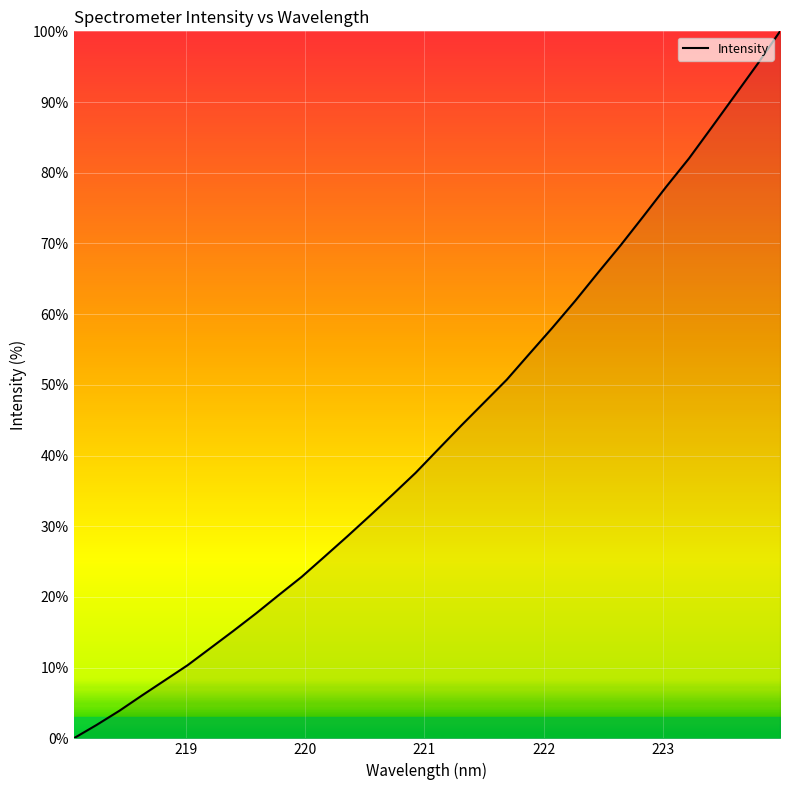

What is the greatest value displayed?

100.0